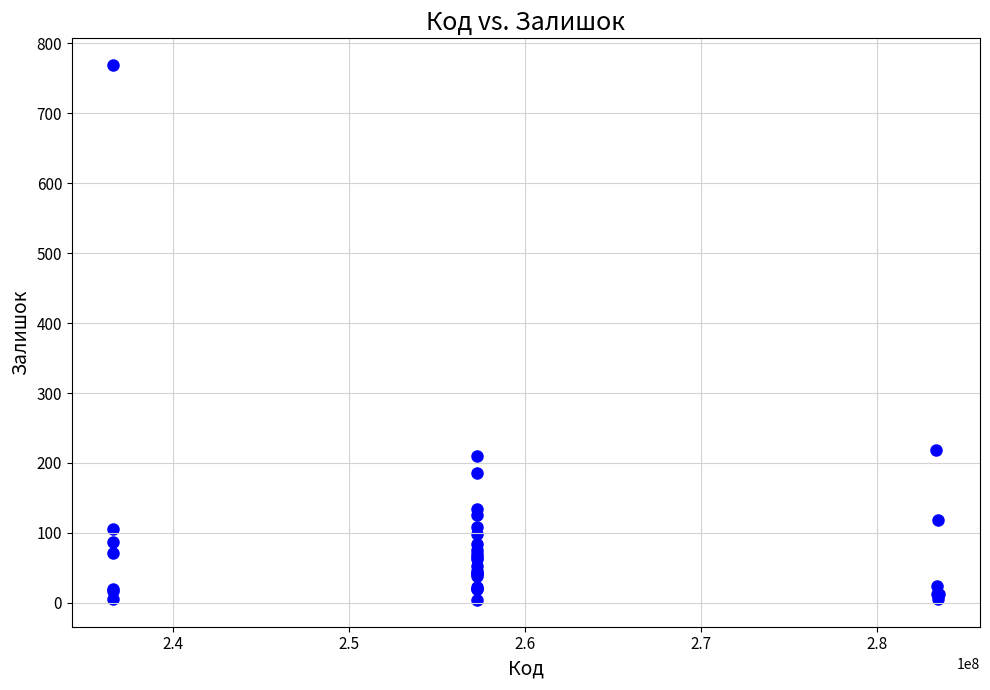

What Y value in the scatter plot is closest to 386?

219